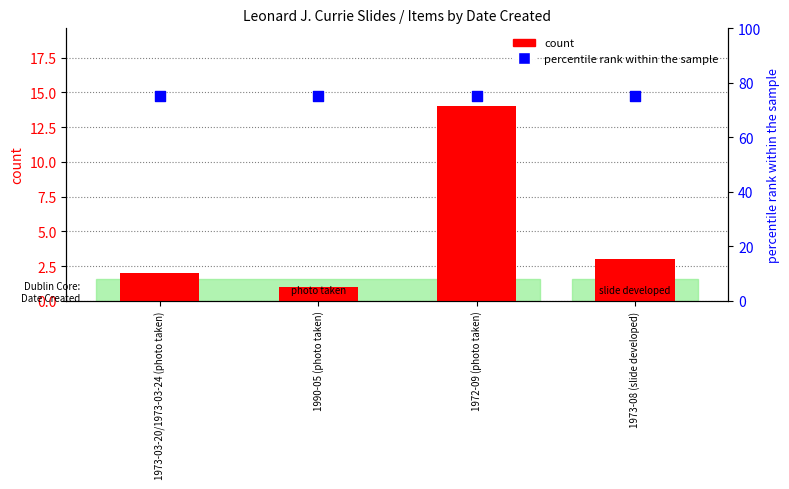

What is the total value across all series at 1972-09 (photo taken)?

89